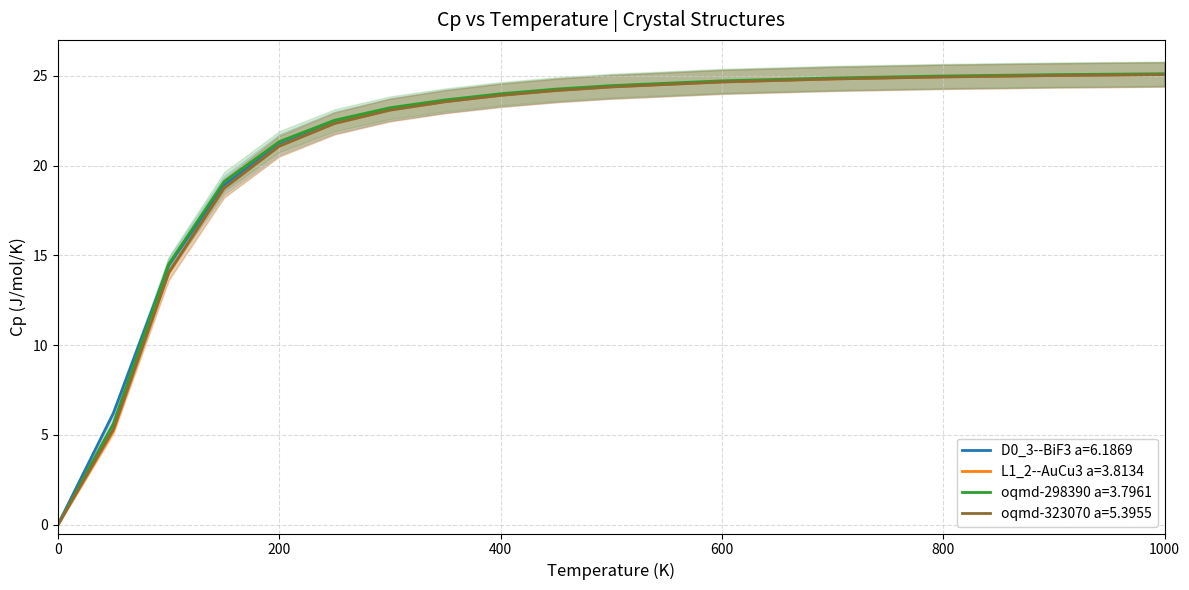

Which series ends up on top after the final intersection of oqmd-298390 a=3.7961 and D0_3--BiF3 a=6.1869?

oqmd-298390 a=3.7961